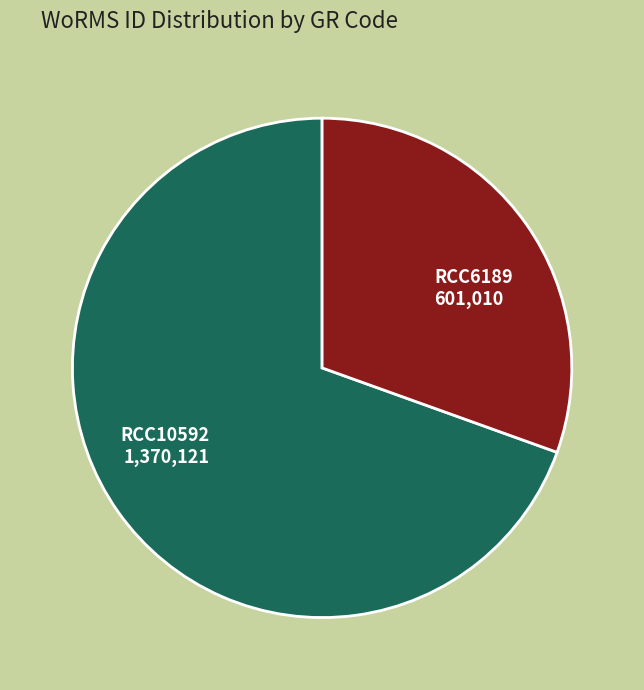

The RCC10592 1,370,121 slice represents 70% of the pie. True or false?

True